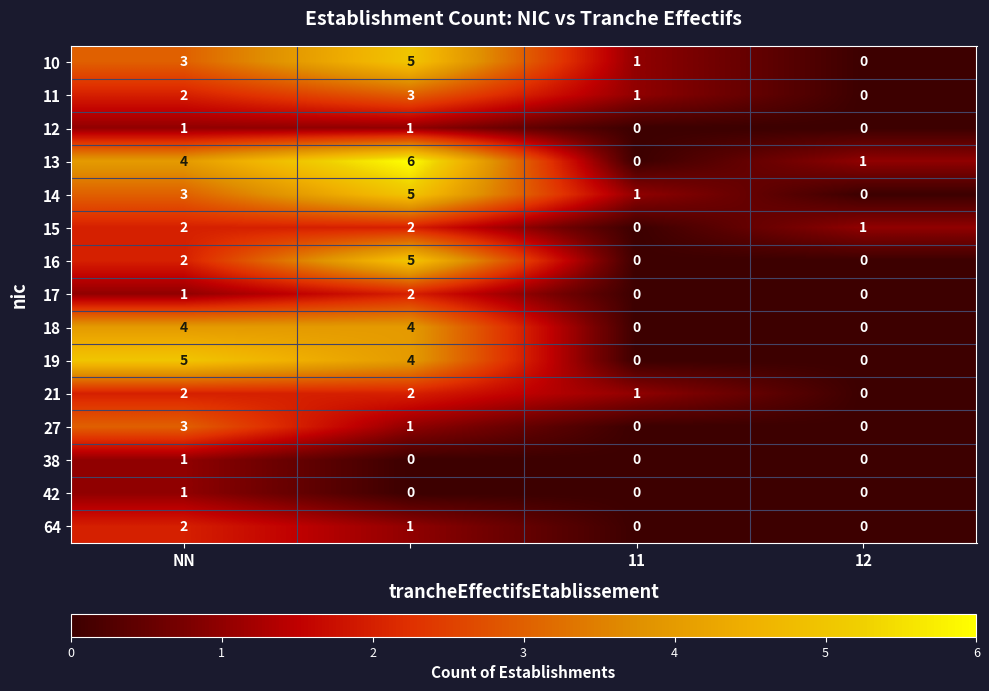

How many 38 values are between 0 and 1?

4